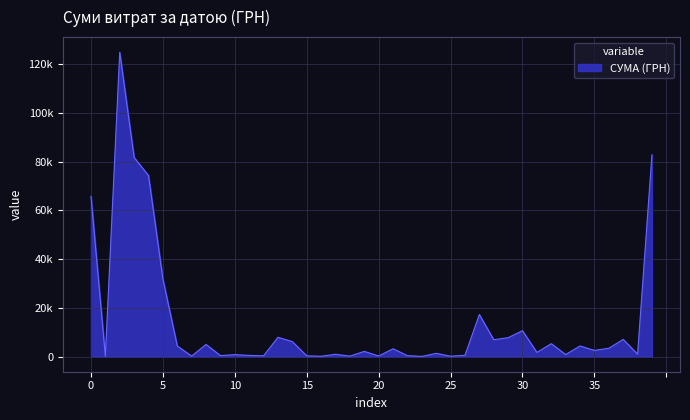

Does the chart have visible grid lines?

Yes